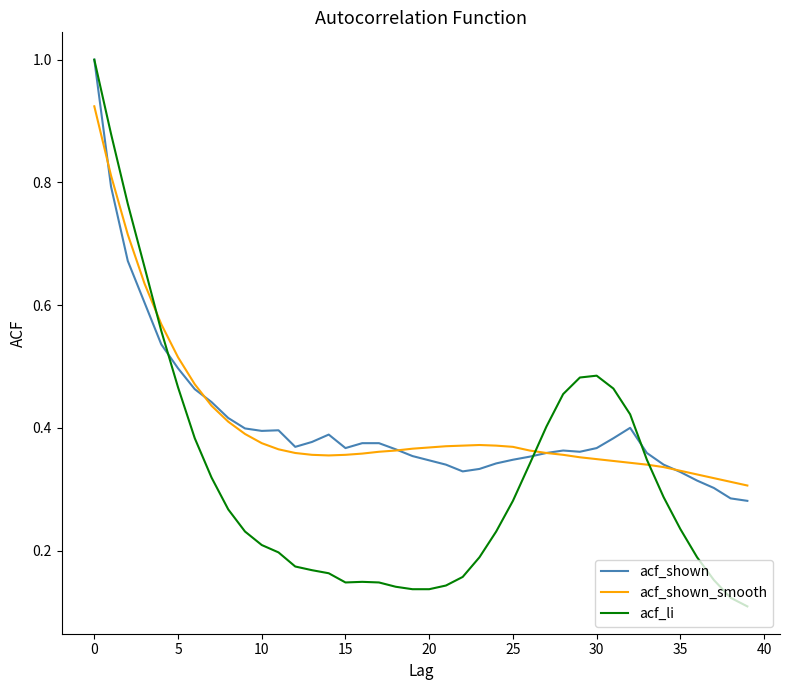

Which series has the largest range (max minus min)?

acf_li